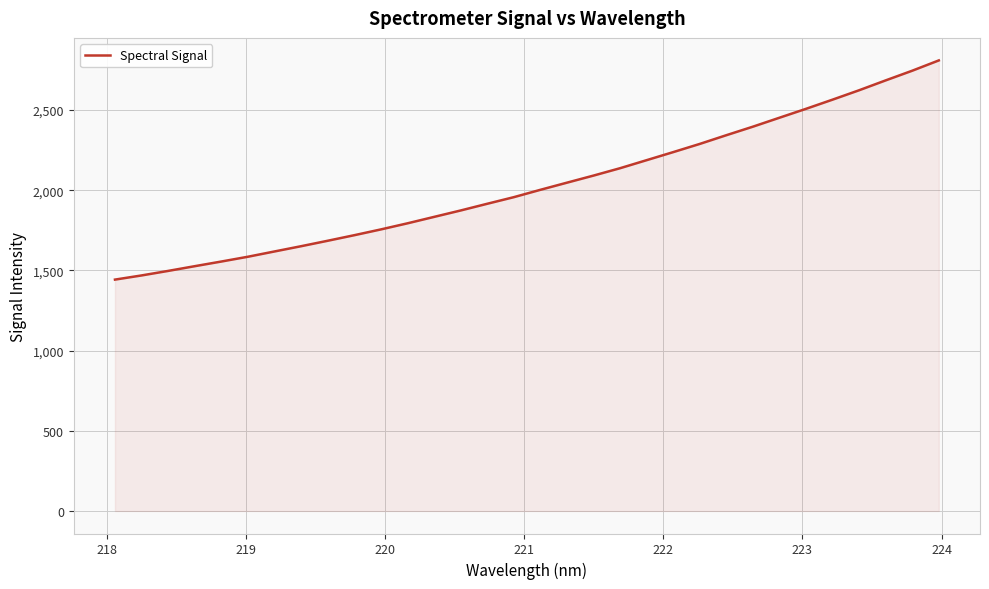

What is the greatest value displayed?

2809.6